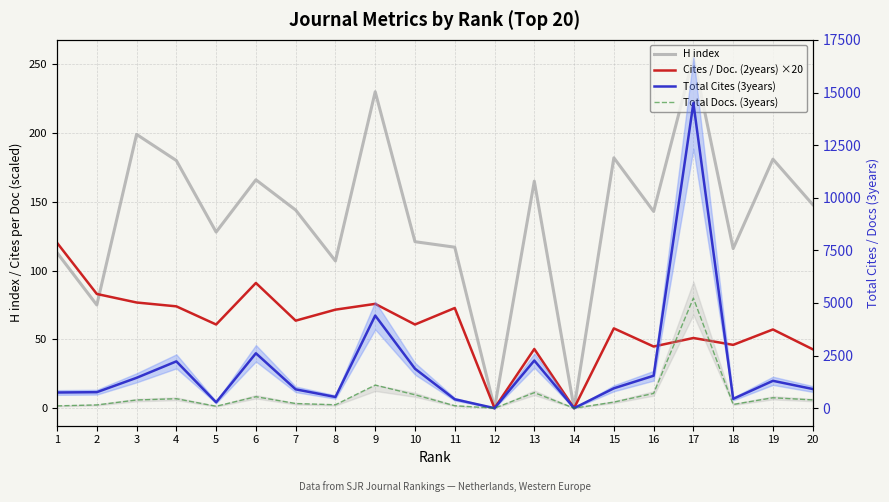

Where does the H index series first go above 144?

3